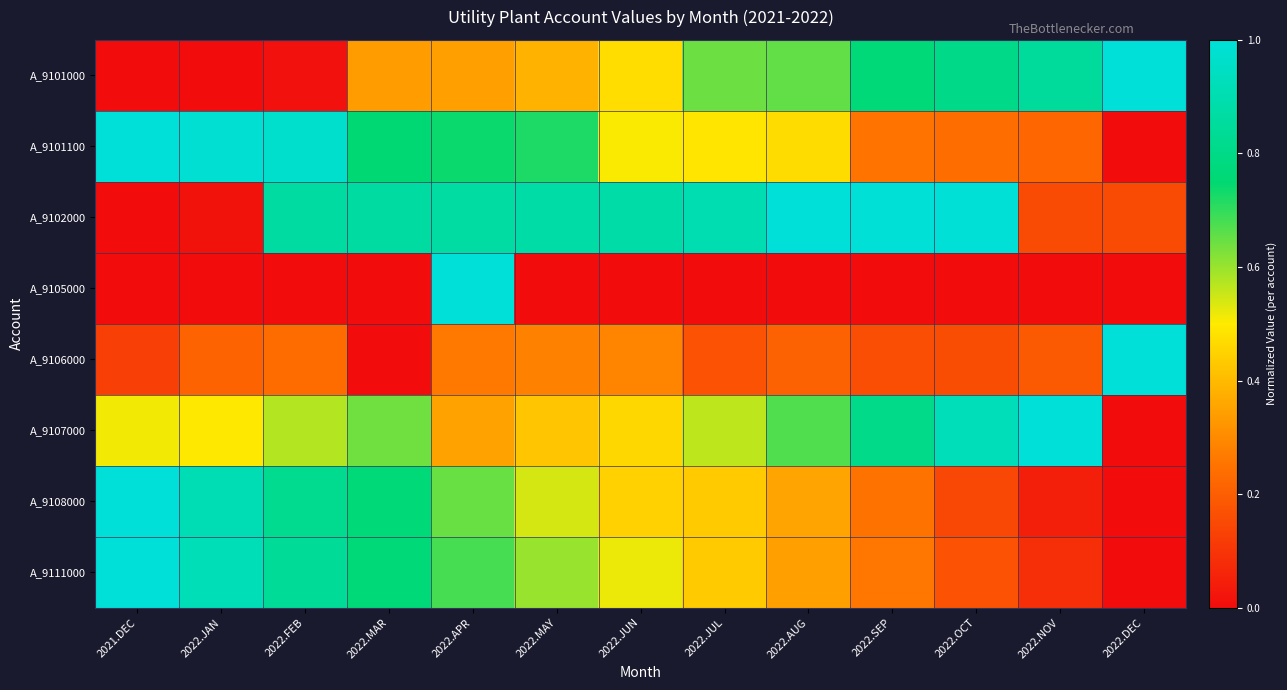

Reading right to left, list all the values displayed in this chart.

A_9101000: 2022.DEC=1.0	2022.NOV=0.9	2022.OCT=0.8	2022.SEP=0.8	2022.AUG=0.7	2022.JUL=0.6	2022.JUN=0.5	2022.MAY=0.4	2022.APR=0.3	2022.MAR=0.3	2022.FEB=0.0	2022.JAN=0.0	2021.DEC=0.0
A_9101100: 2022.DEC=0.0	2022.NOV=0.2	2022.OCT=0.2	2022.SEP=0.3	2022.AUG=0.5	2022.JUL=0.5	2022.JUN=0.5	2022.MAY=0.7	2022.APR=0.7	2022.MAR=0.8	2022.FEB=1.0	2022.JAN=1.0	2021.DEC=1.0
A_9102000: 2022.DEC=0.2	2022.NOV=0.2	2022.OCT=1.0	2022.SEP=1.0	2022.AUG=1.0	2022.JUL=0.9	2022.JUN=0.9	2022.MAY=0.9	2022.APR=0.9	2022.MAR=0.9	2022.FEB=0.9	2022.JAN=0.0	2021.DEC=0.0
A_9105000: 2022.DEC=0.0	2022.NOV=0.0	2022.OCT=0.0	2022.SEP=0.0	2022.AUG=0.0	2022.JUL=0.0	2022.JUN=0.0	2022.MAY=0.0	2022.APR=1.0	2022.MAR=0.0	2022.FEB=0.0	2022.JAN=0.0	2021.DEC=0.0
A_9106000: 2022.DEC=1.0	2022.NOV=0.2	2022.OCT=0.2	2022.SEP=0.2	2022.AUG=0.2	2022.JUL=0.2	2022.JUN=0.3	2022.MAY=0.3	2022.APR=0.3	2022.MAR=0.0	2022.FEB=0.2	2022.JAN=0.2	2021.DEC=0.1
A_9107000: 2022.DEC=0.0	2022.NOV=1.0	2022.OCT=0.9	2022.SEP=0.8	2022.AUG=0.7	2022.JUL=0.6	2022.JUN=0.5	2022.MAY=0.4	2022.APR=0.4	2022.MAR=0.6	2022.FEB=0.6	2022.JAN=0.5	2021.DEC=0.5
A_9108000: 2022.DEC=0.0	2022.NOV=0.0	2022.OCT=0.1	2022.SEP=0.2	2022.AUG=0.4	2022.JUL=0.4	2022.JUN=0.4	2022.MAY=0.5	2022.APR=0.6	2022.MAR=0.8	2022.FEB=0.8	2022.JAN=0.9	2021.DEC=1.0
A_9111000: 2022.DEC=0.0	2022.NOV=0.1	2022.OCT=0.2	2022.SEP=0.3	2022.AUG=0.3	2022.JUL=0.4	2022.JUN=0.5	2022.MAY=0.6	2022.APR=0.7	2022.MAR=0.8	2022.FEB=0.8	2022.JAN=0.9	2021.DEC=1.0